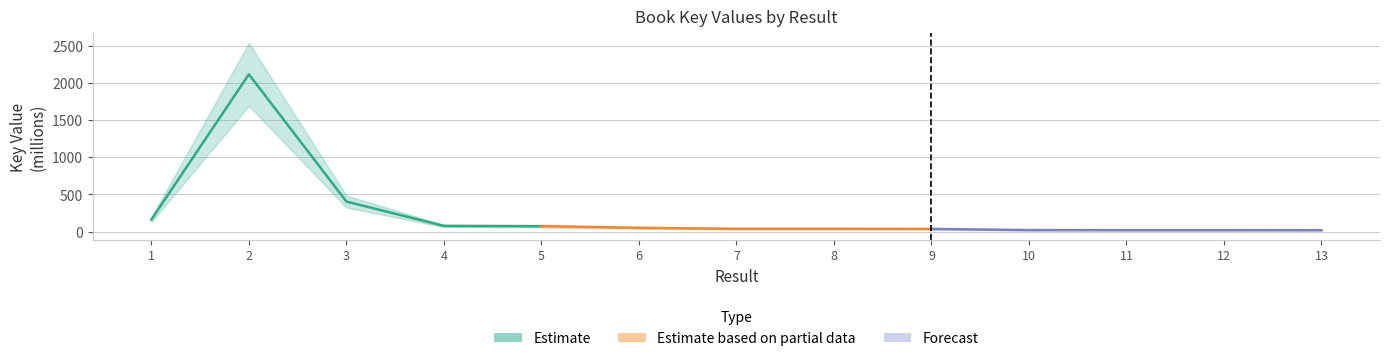

What is the sum of the Estimate values at 4 and 1?

238.2